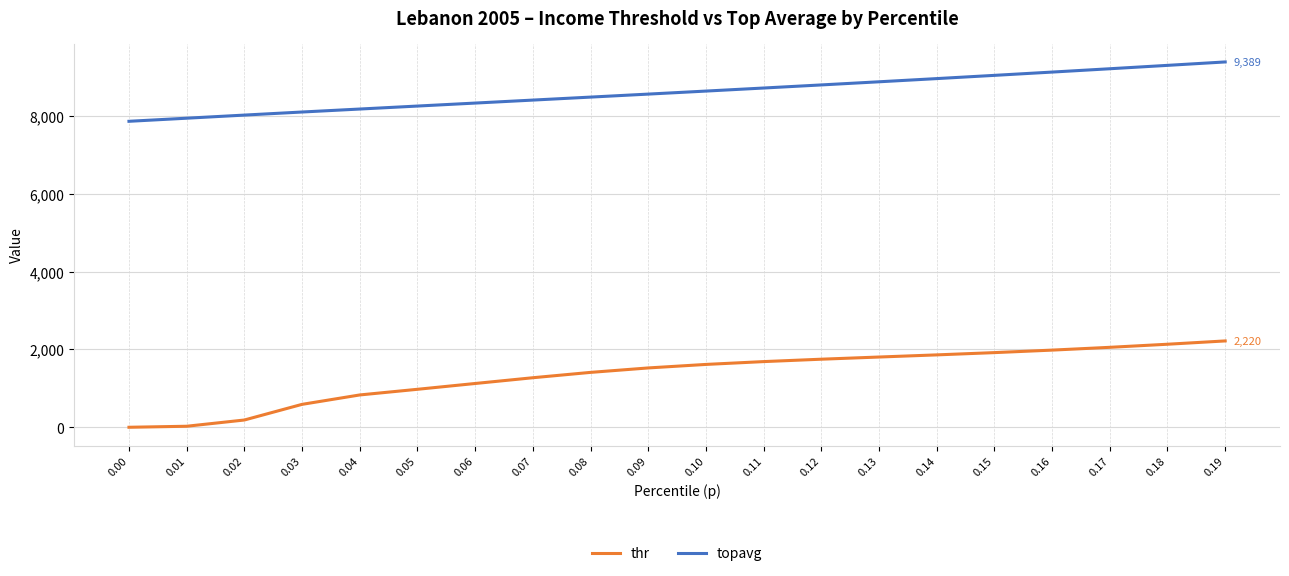

What is the minimum value shown in the chart?

1.3